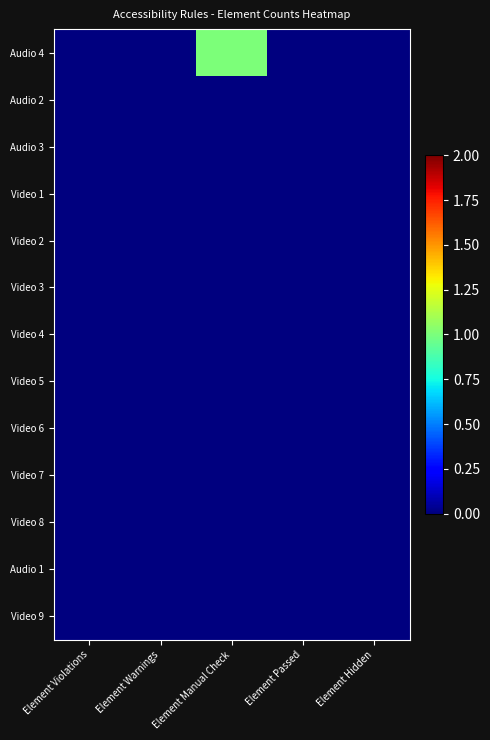

Which category has the highest value across all series?

Element Manual Check